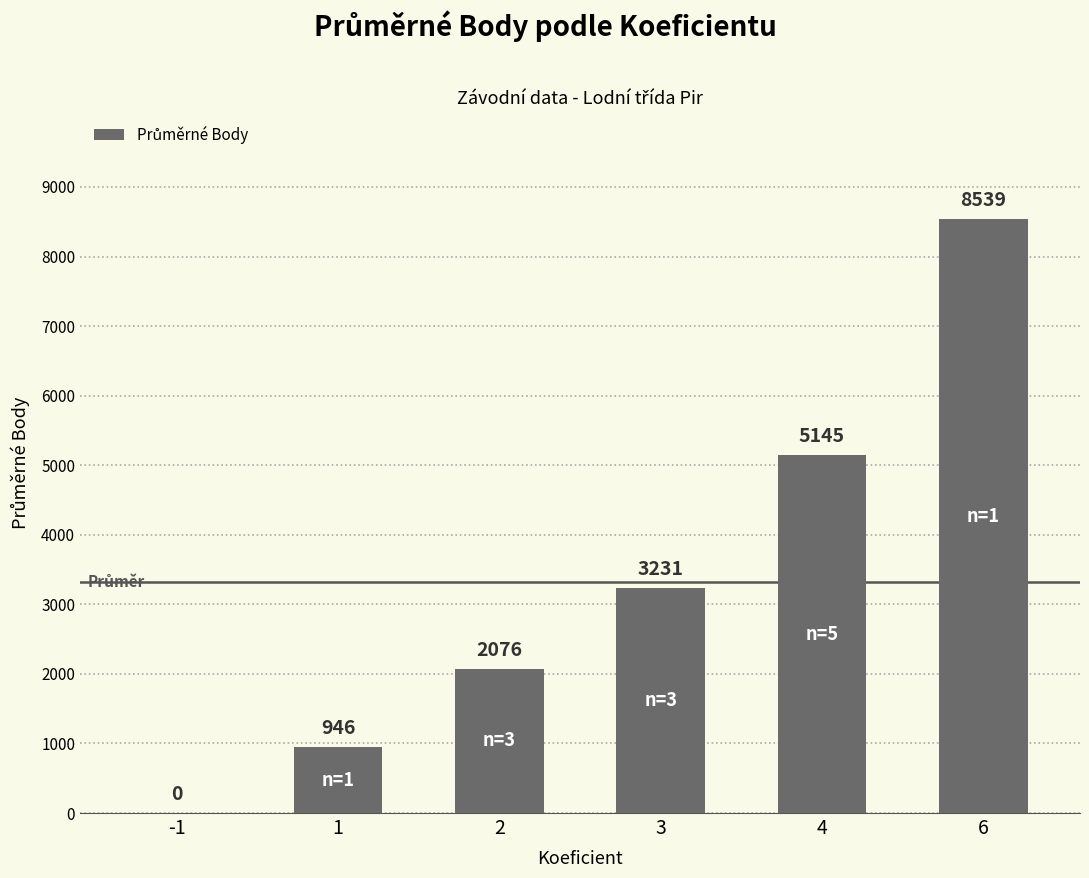

What is the change in value from 2 to 3?

+1154.7